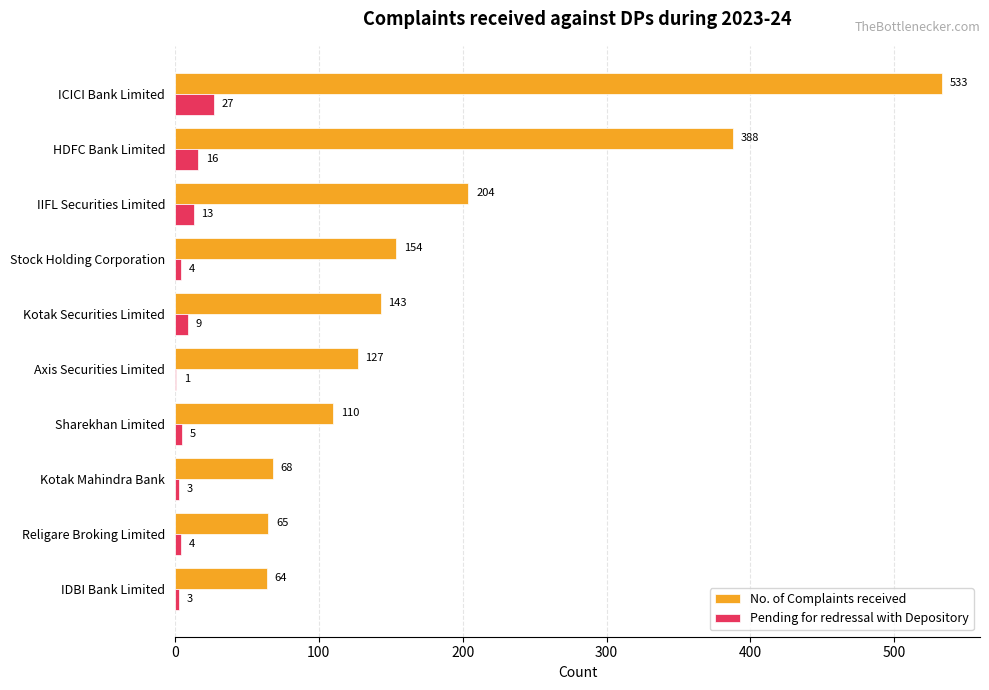

At which label does No. of Complaints received reach its peak?

ICICI Bank Limited